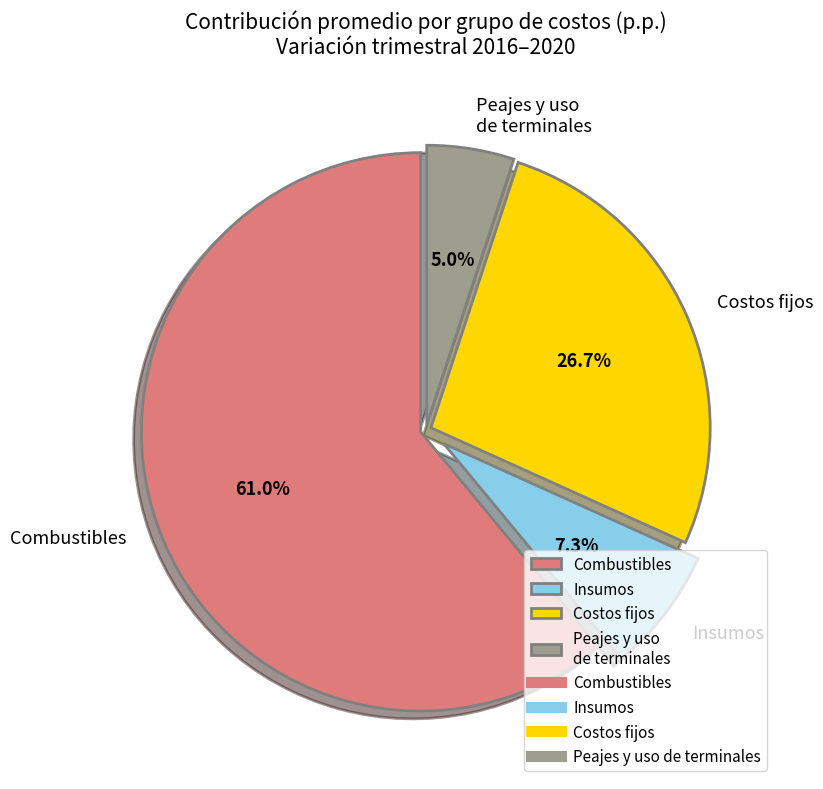

Rank the categories by value from highest to lowest.

Combustibles, Costos fijos, Insumos, Peajes y uso de terminales